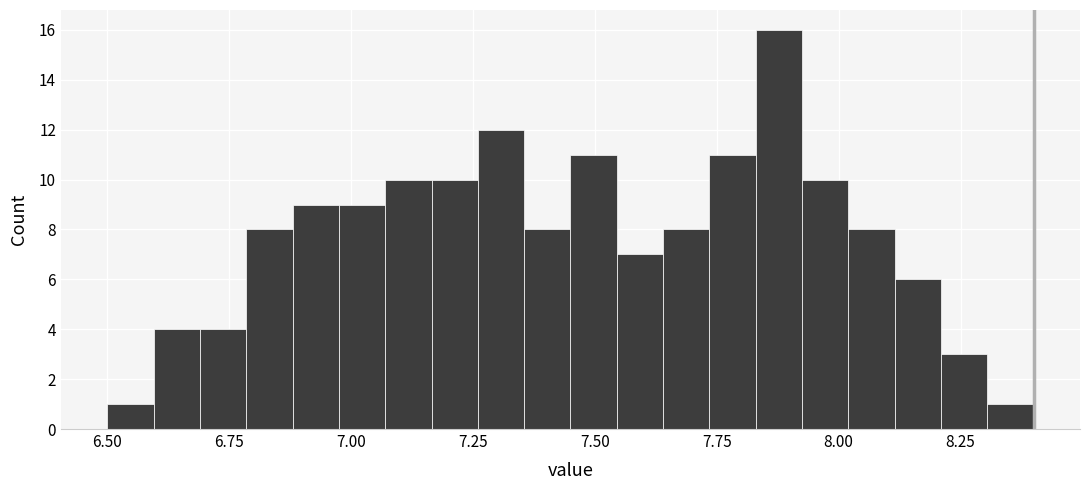

Read against the x-axis, roughly where is the centre of the tallest bar?

7.90